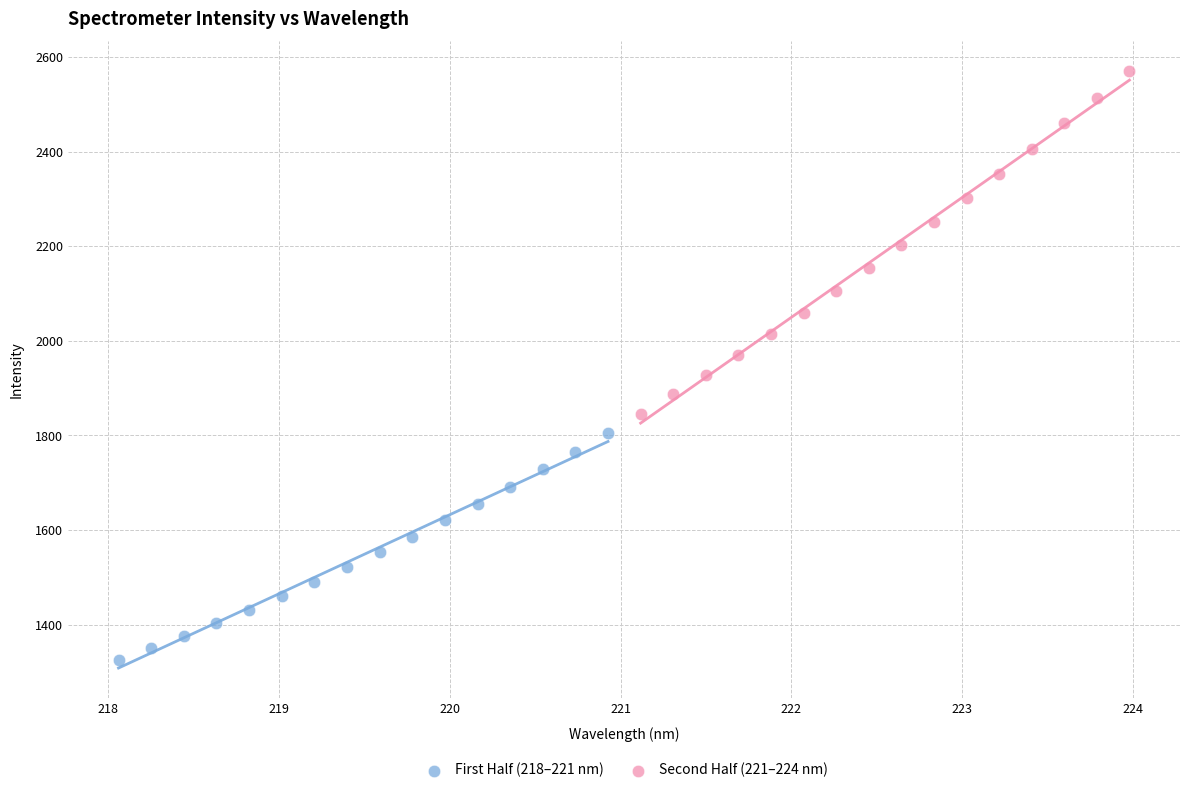

Which series has the largest Y range (max minus min)?

Second Half (221–224 nm)